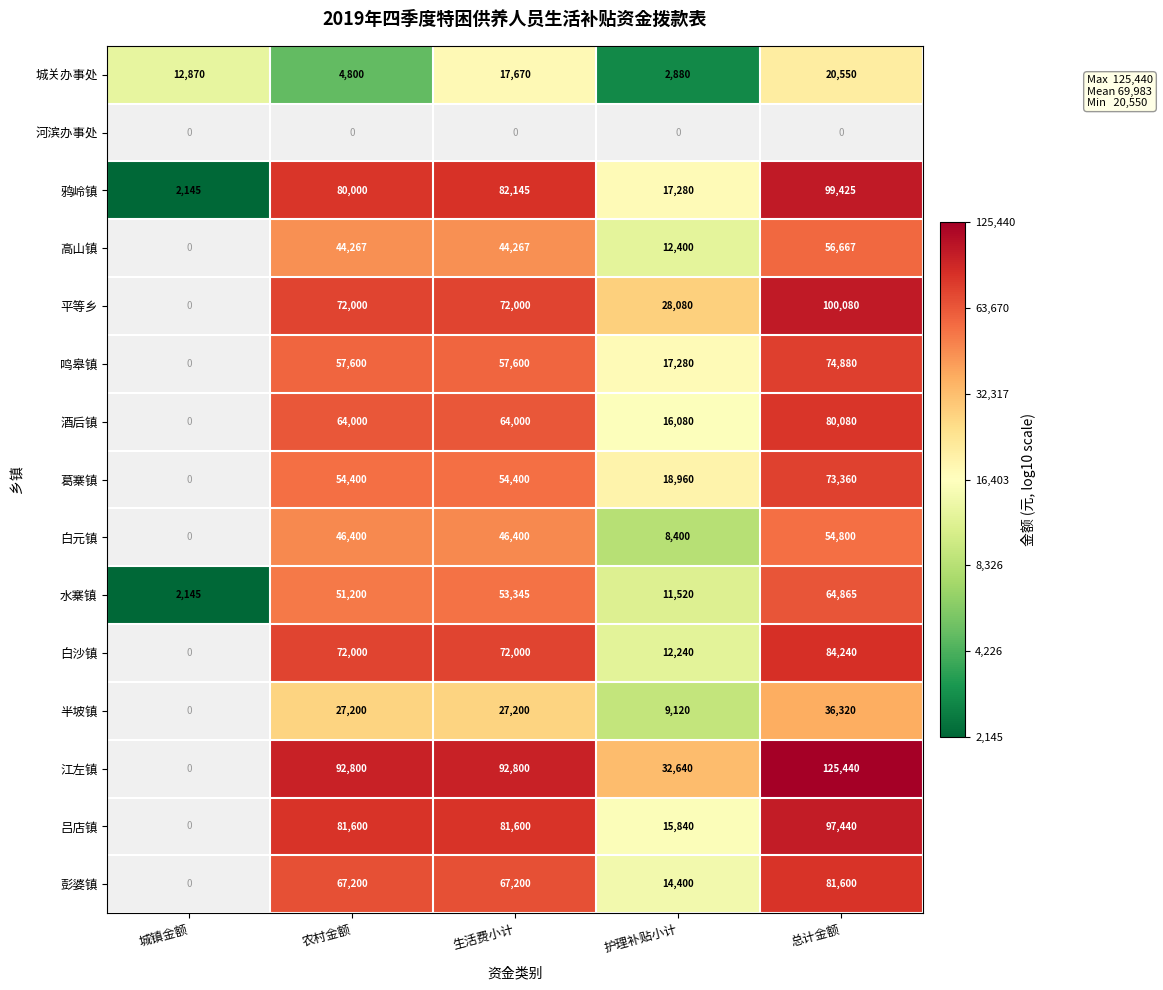

The value of 酒后镇 at 护理补贴小计 is 16080. True or false?

True